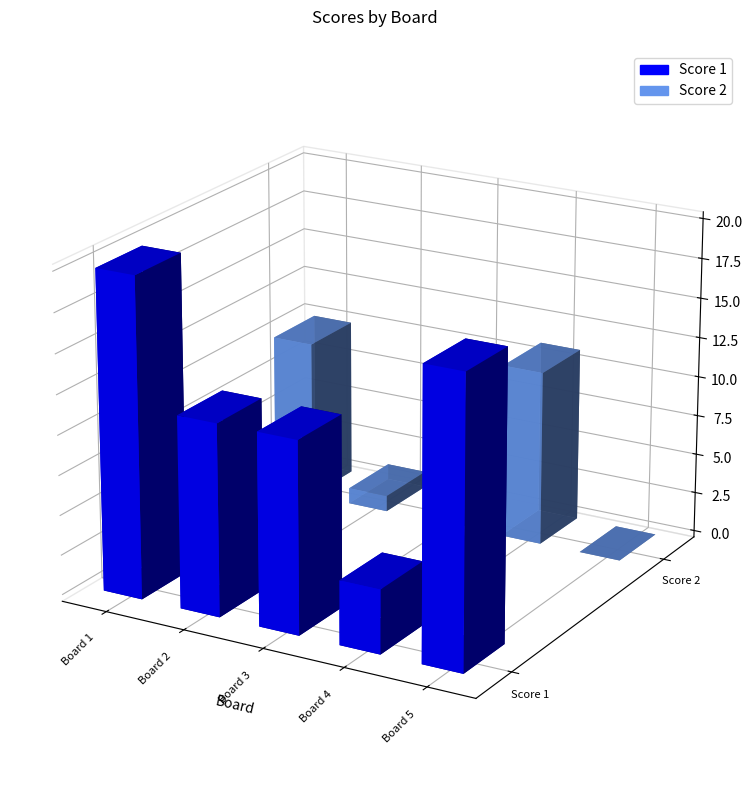

Which category has the lowest value across all series?

Board 5